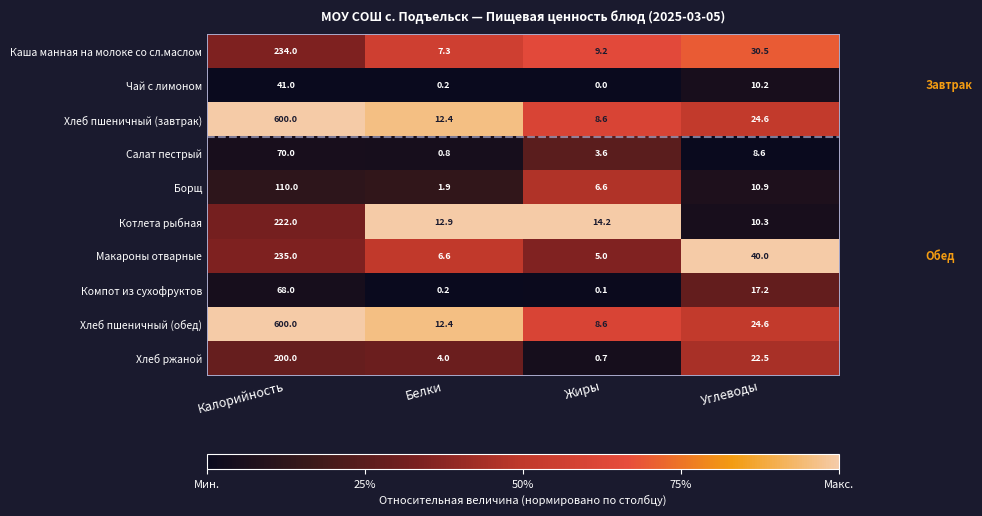

What is the difference between the maximum and second lowest values in the Хлеб ржаной series?

196.0